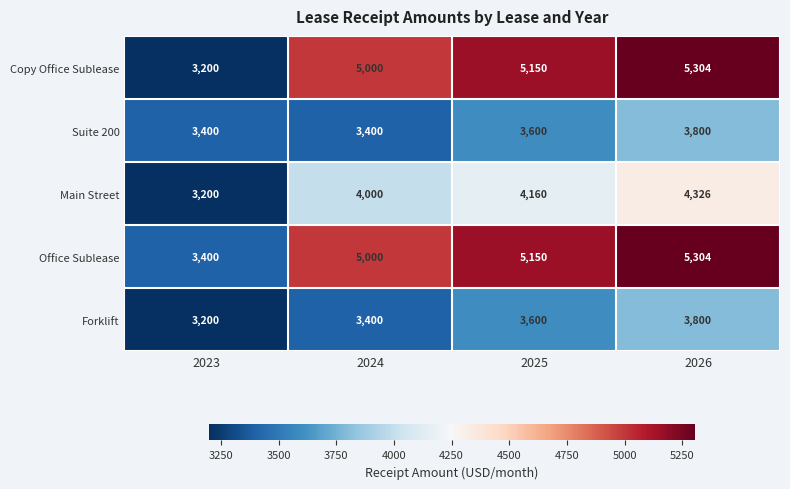

List the labels in order of Main Street value, largest first.

2026, 2025, 2024, 2023